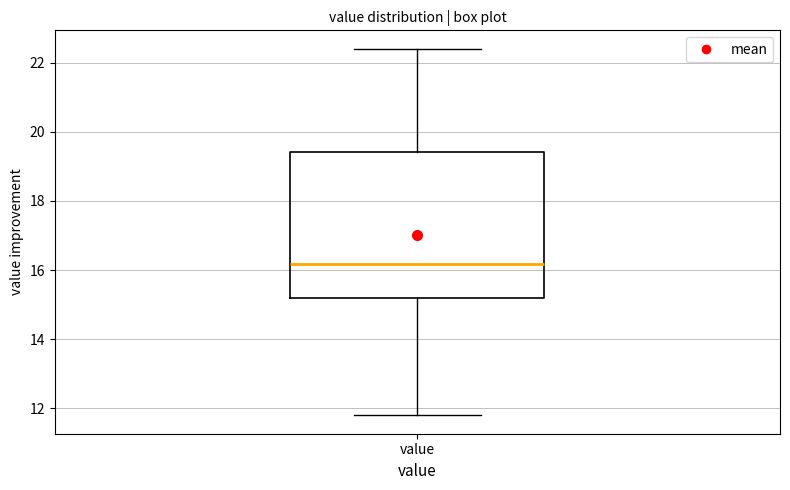

Where does the median line of the box for value sit on the y-axis? The values are not printed on the chart, so give them approximately, as read against the axis.

16.2